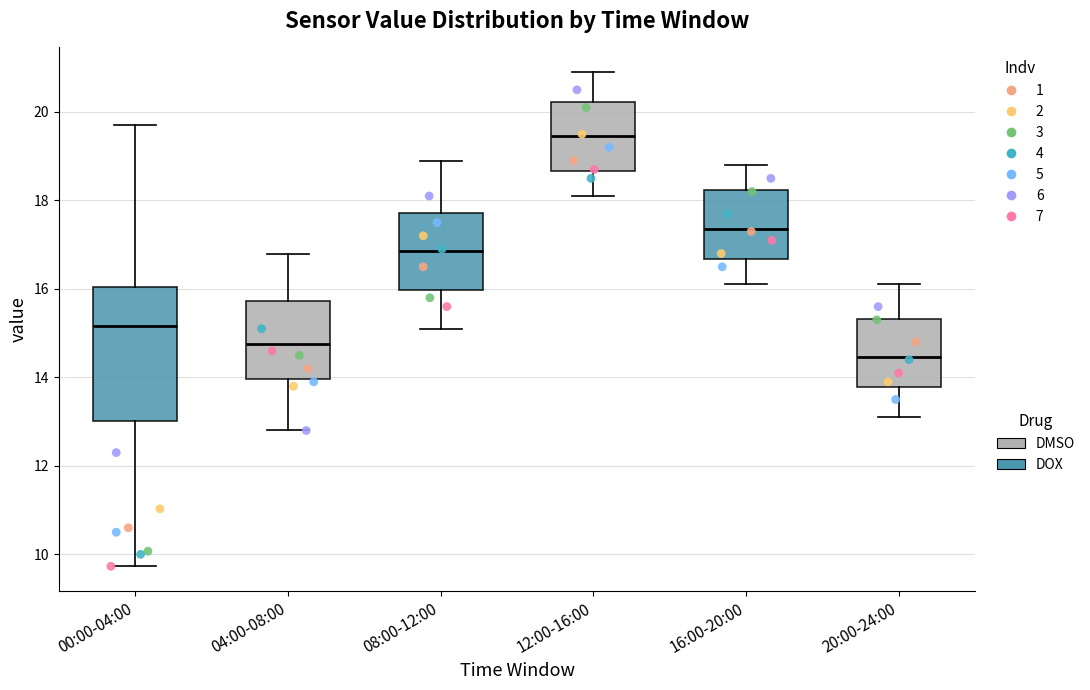

Where does the upper whisker of the box for 00:00-04:00 end on the y-axis? The values are not printed on the chart, so give them approximately, as read against the axis.

19.8